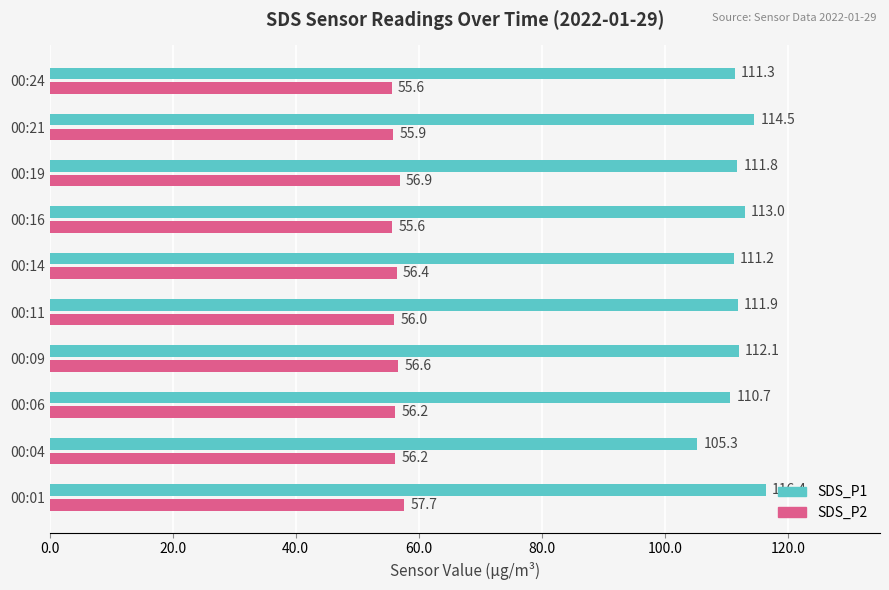

Where is SDS_P2 nearest to the value 56?

00:11